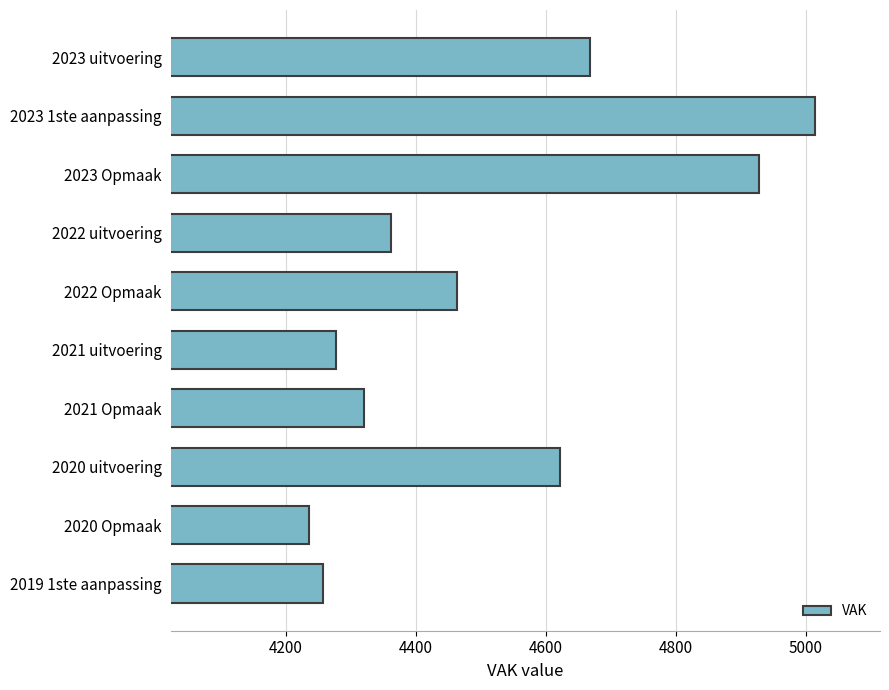

What value does the data have at 2023 1ste aanpassing?

5014